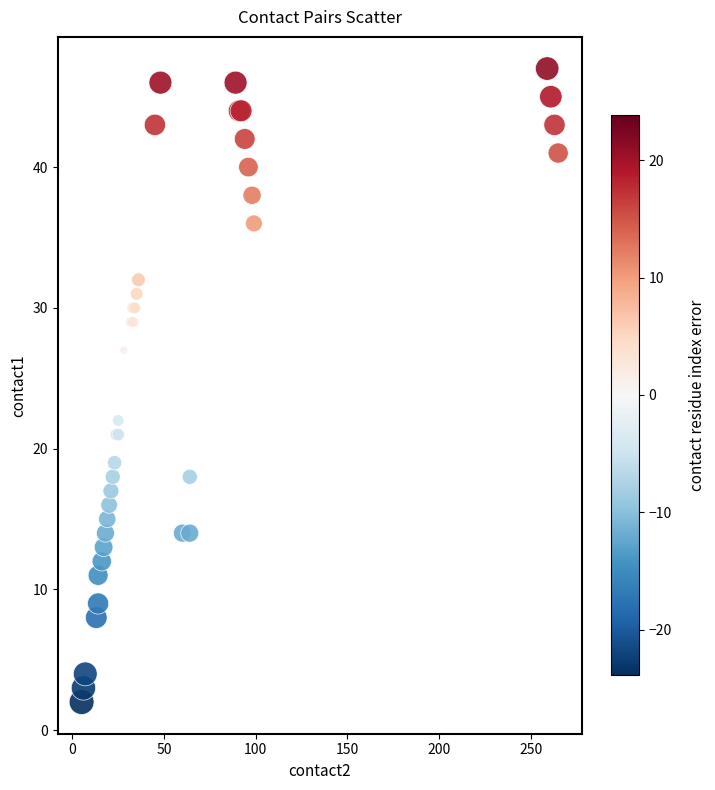

What Y value in the scatter plot is closest to 24?

22